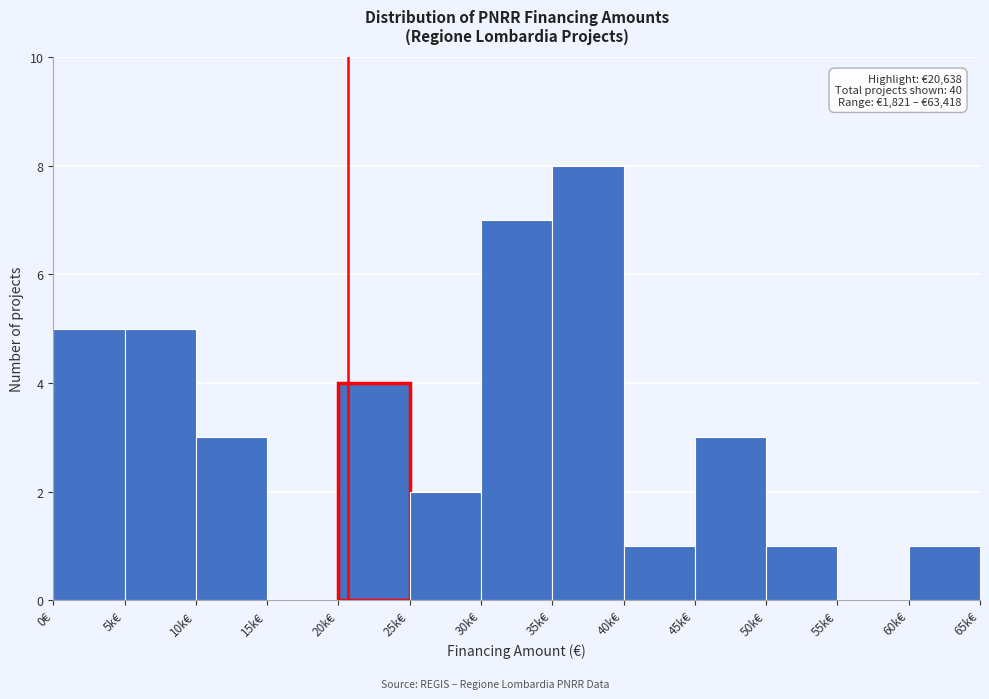

Reading left to right, what are all the values shown in this chart?

0€=5	5k€=5	10k€=3	15k€=0	20k€=4	25k€=2	30k€=7	35k€=8	40k€=1	45k€=3	50k€=1	55k€=0	60k€=1